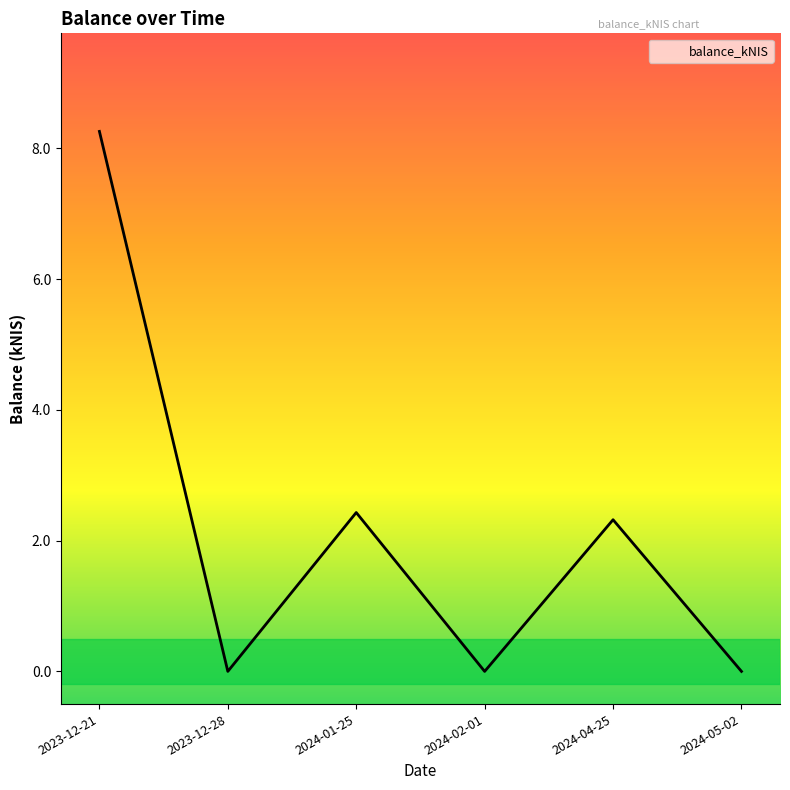

What is the change in value from 2024-01-25 to 2024-05-02?

-2.4